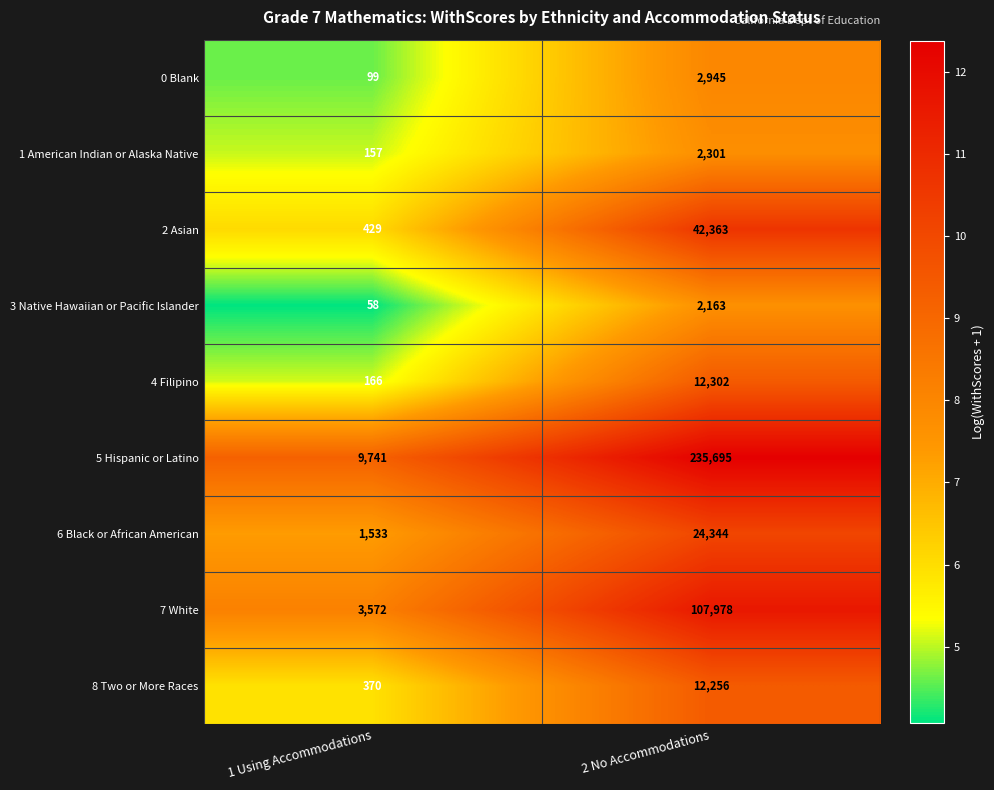

Is it true that 7 White equals 170491 at 2 No Accommodations?

False